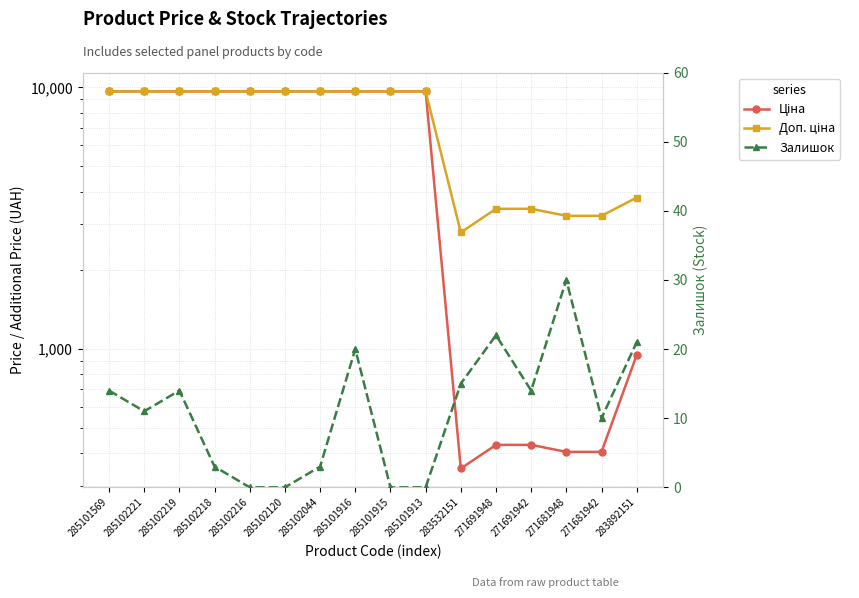

The value of Залишок at 271691948 is 22.0. True or false?

True